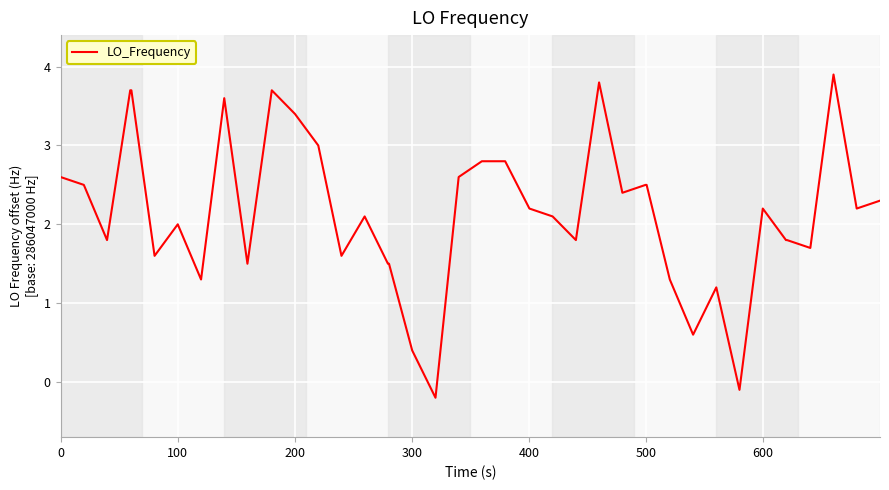

What is the greatest value displayed?

3.9